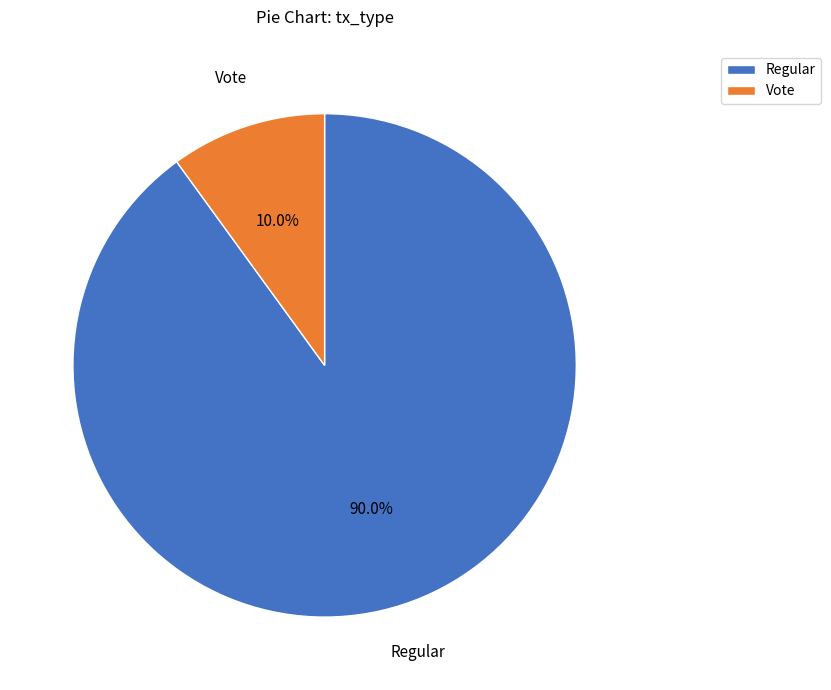

Which category accounts for the majority?

Regular